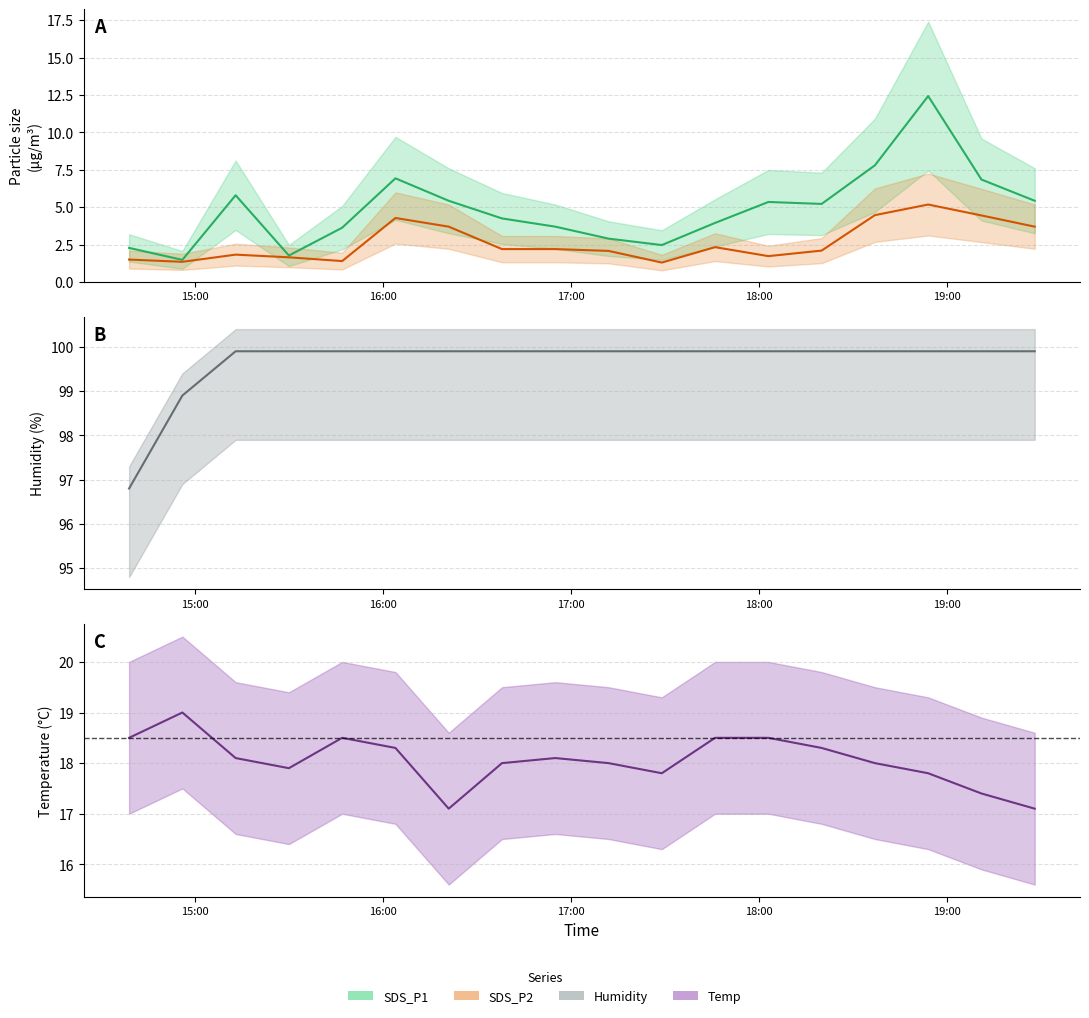

What is the average value of the Humidity series?

99.7